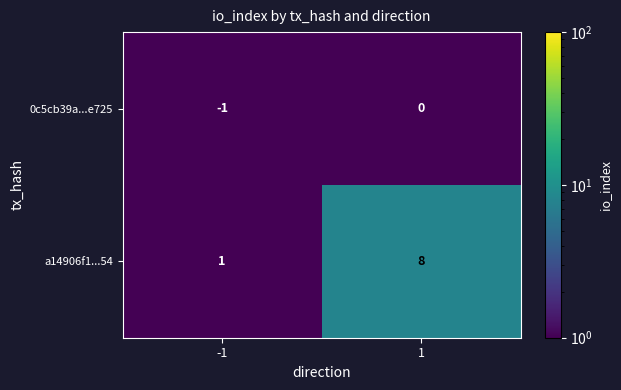

What is the total value across all series at -1?

0